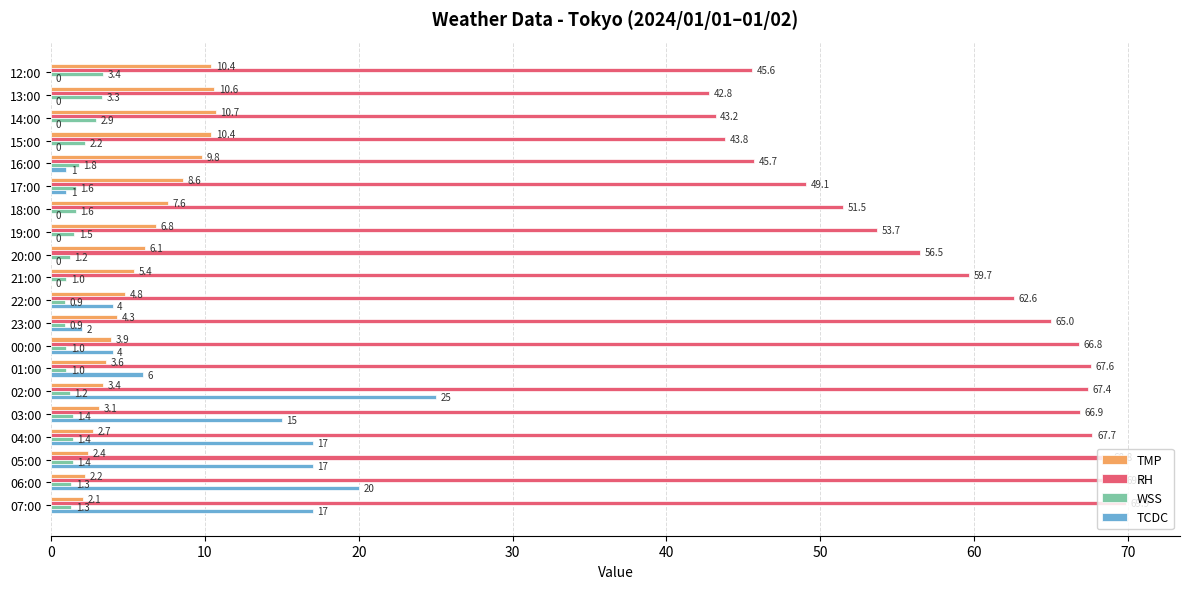

Which series changed the most between 13:00 and 03:00?

RH